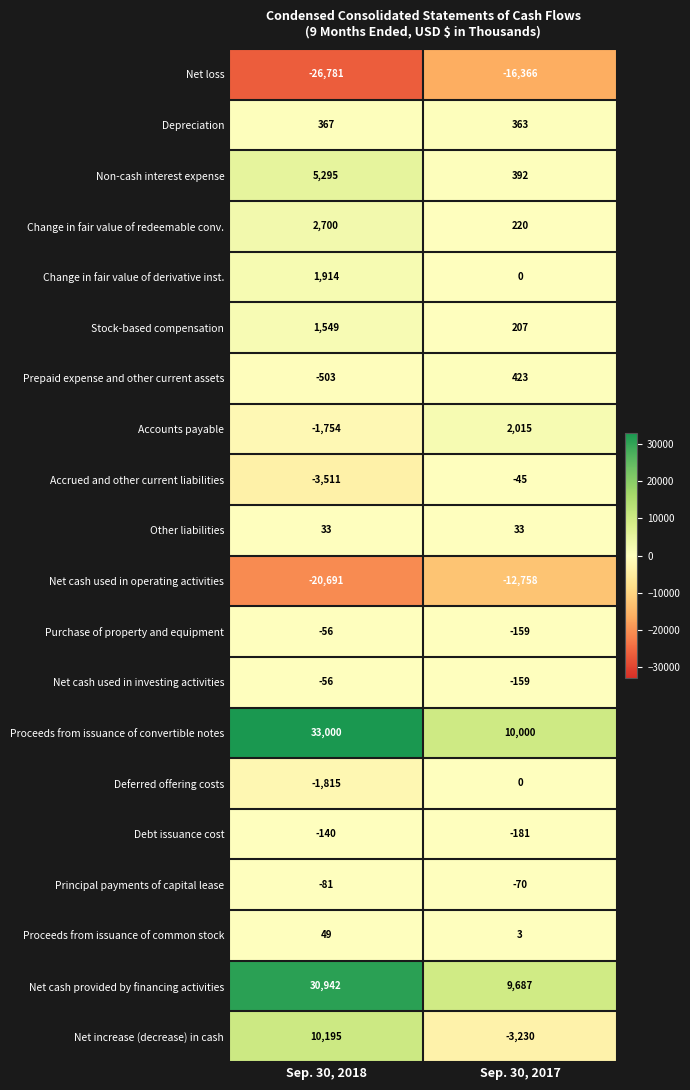

Rank the categories by Proceeds from issuance of convertible notes value from highest to lowest.

Sep. 30, 2018, Sep. 30, 2017